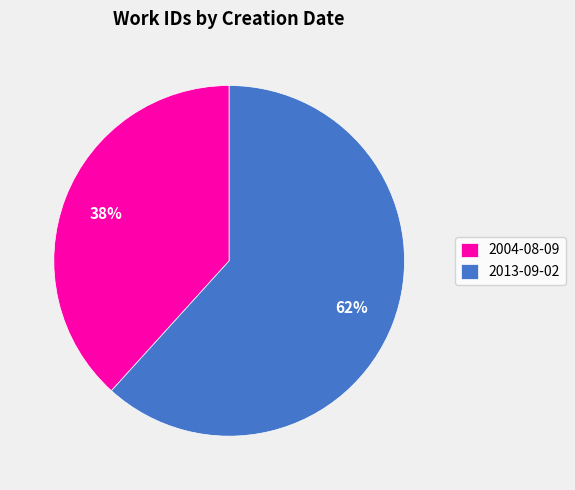

Combined, do 2004-08-09 and 2013-09-02 account for over 50%?

Yes